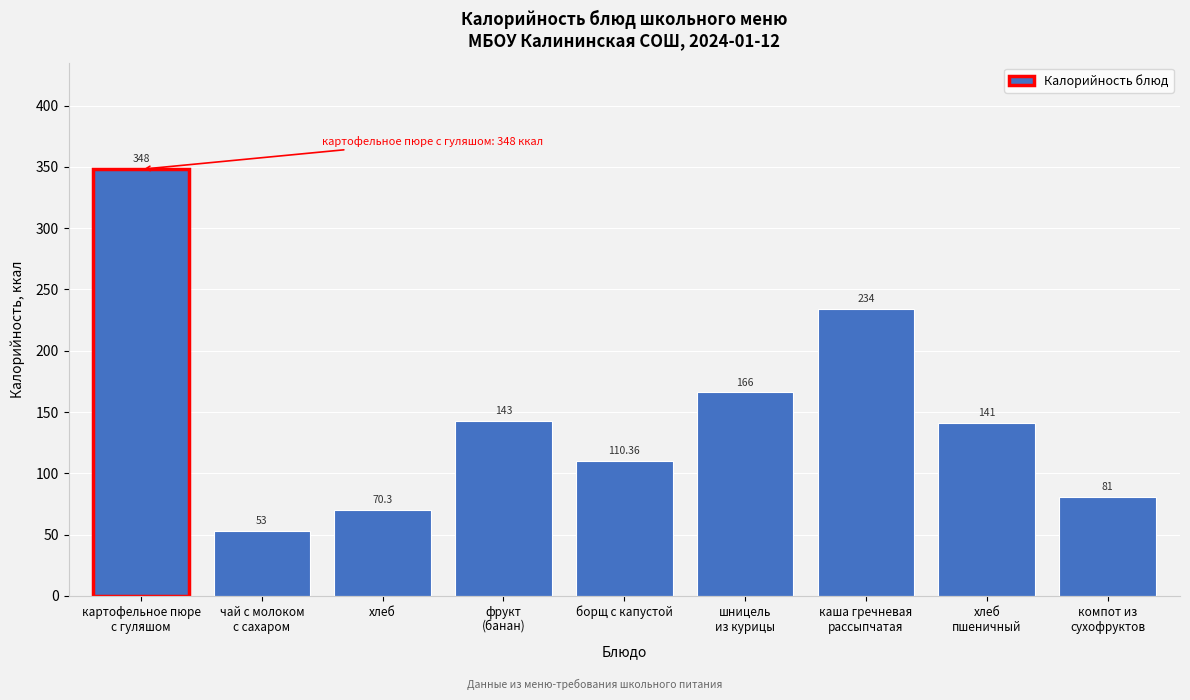

What is the difference between the maximum and minimum values?

295.0